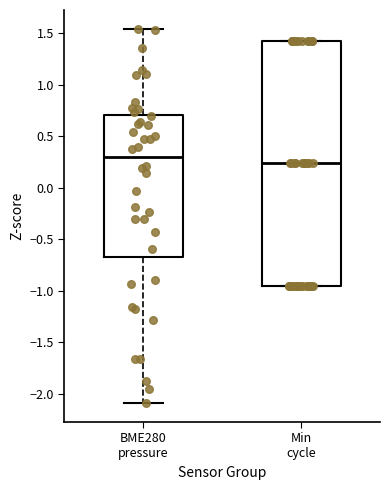

Which box has the lowest median line?

Min cycle